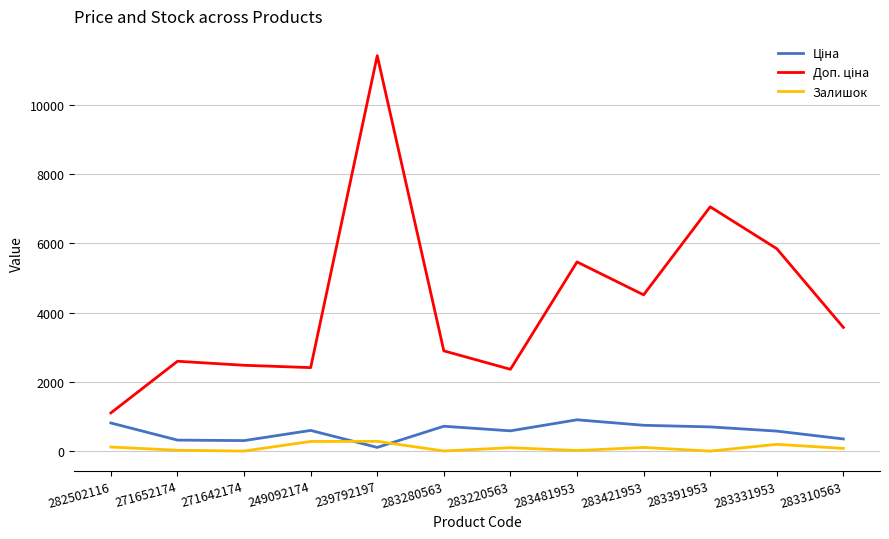

The Залишок series shows 32.0 at 271652174. True or false?

True